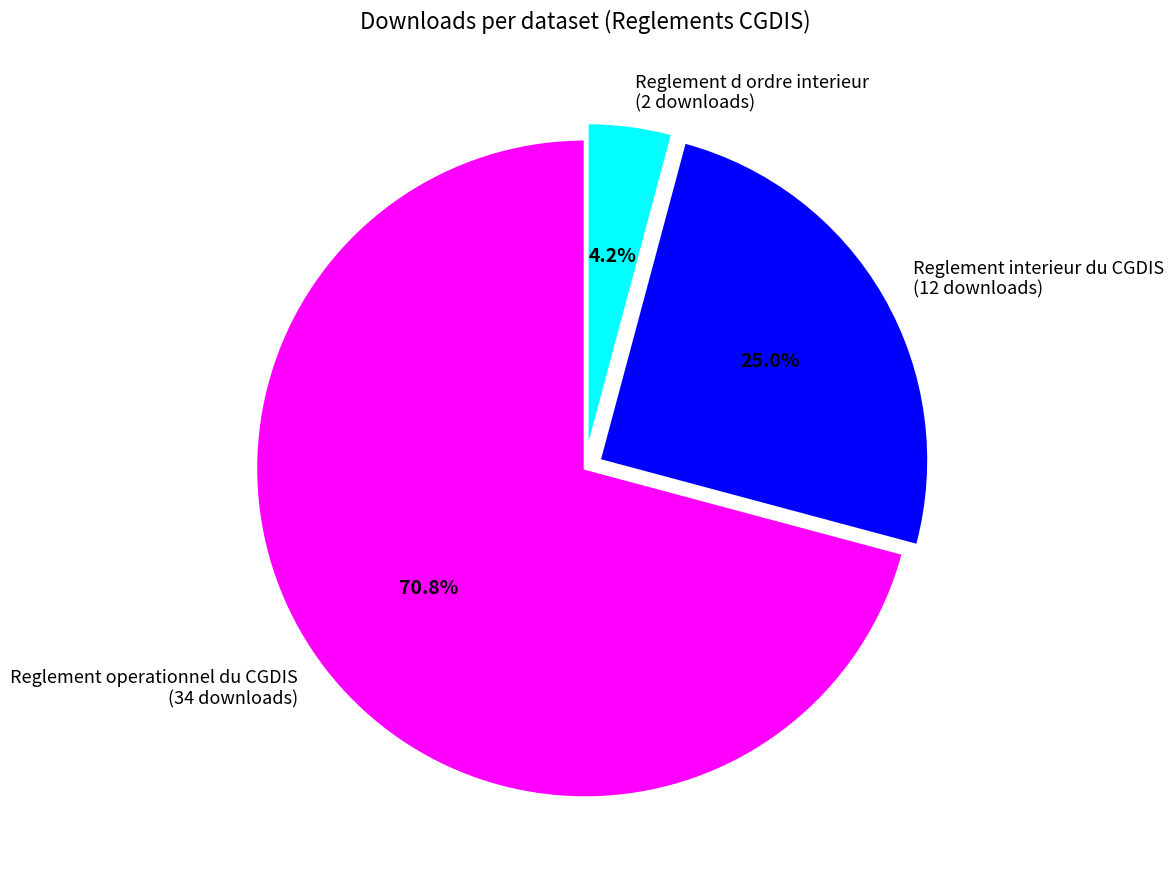

Which category has the smallest portion of the pie?

Reglement d ordre interieur (2 downloads)